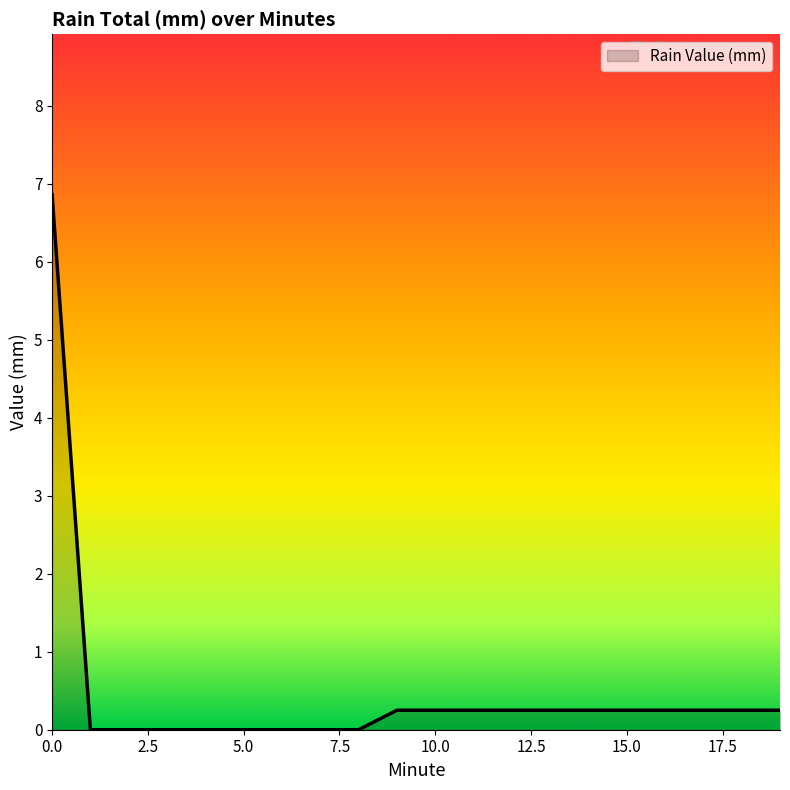

What is the maximum value shown in the chart?

6.9